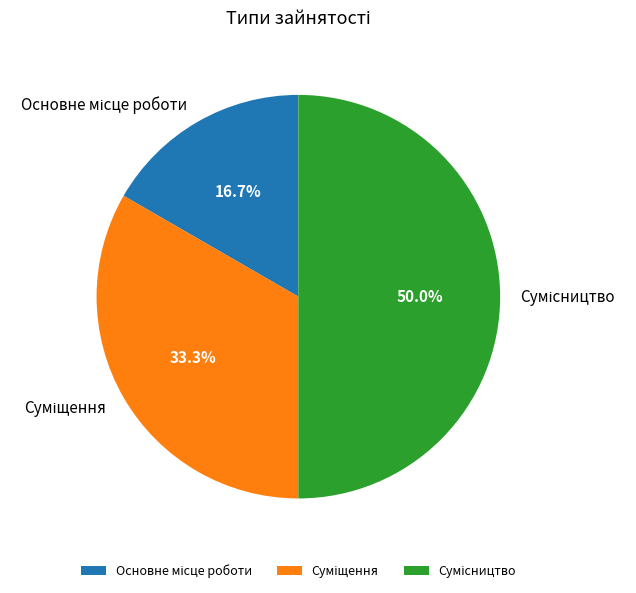

Is there a majority slice in this chart?

No